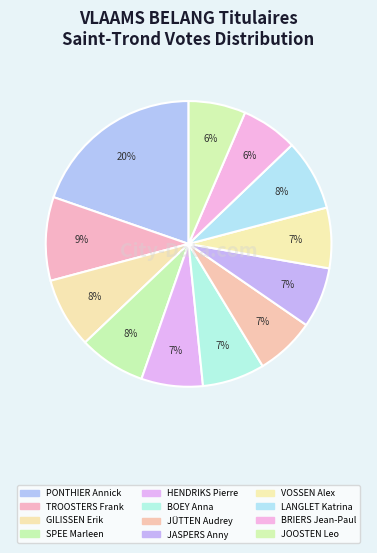

What is the ratio of the value at BOEY Anna to the value at JASPERS Anny?

1.0